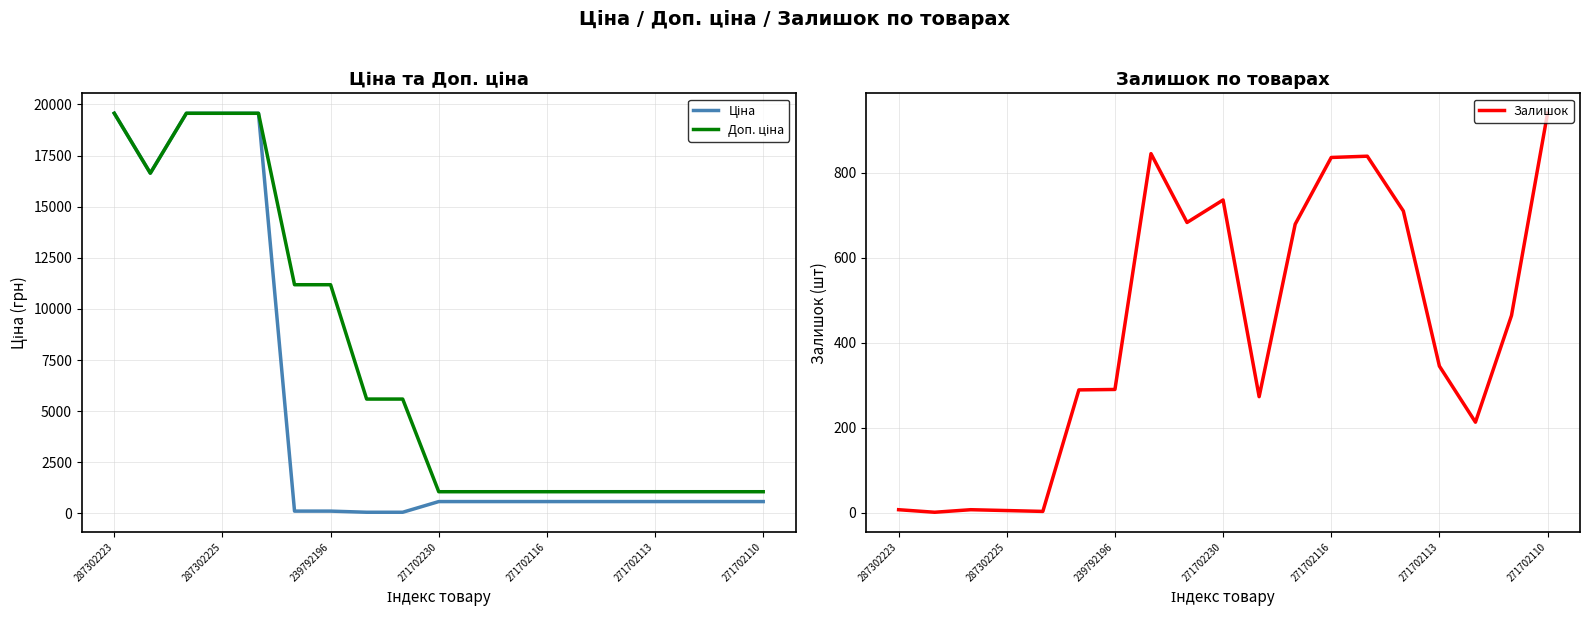

Between 11 and 17, which series saw the biggest shift?

Залишок